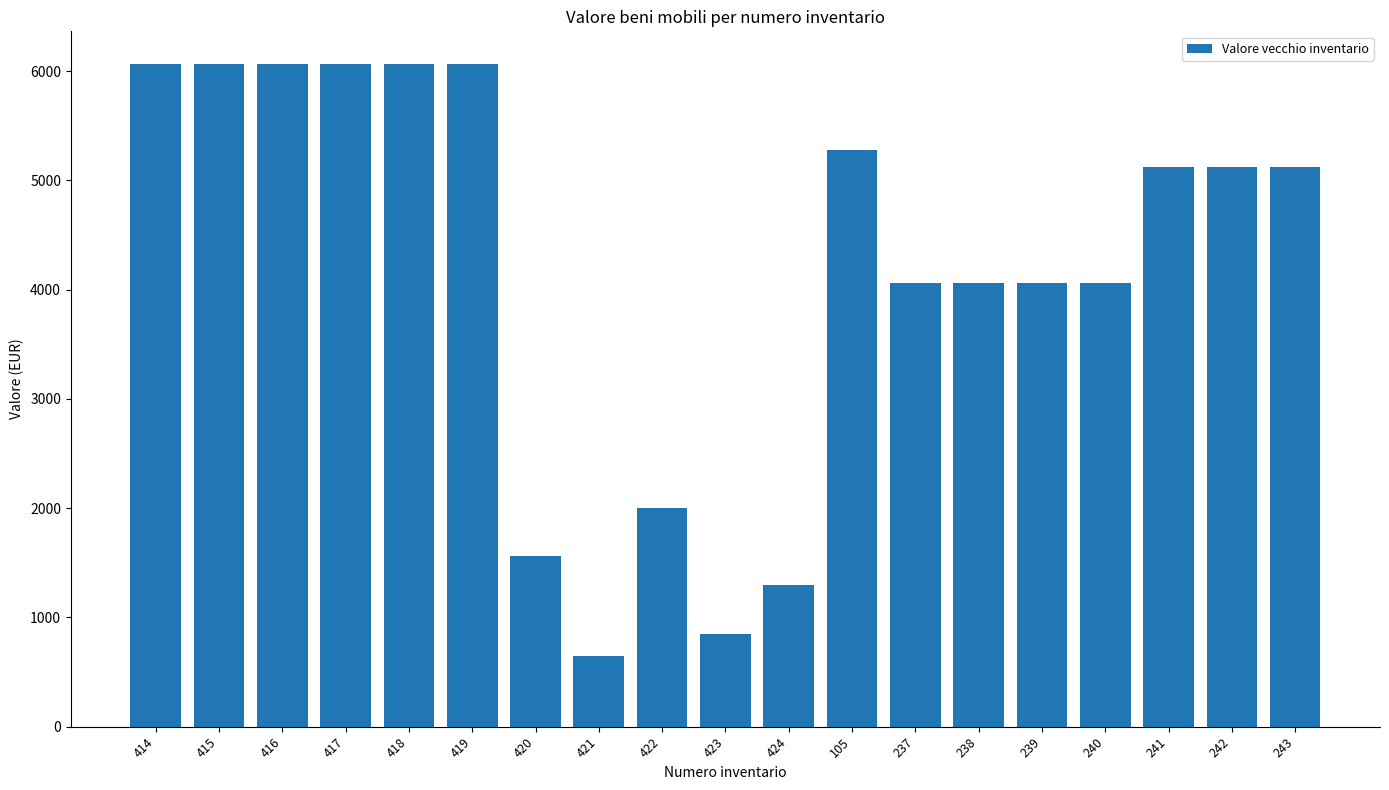

How many bars are there in total?

19